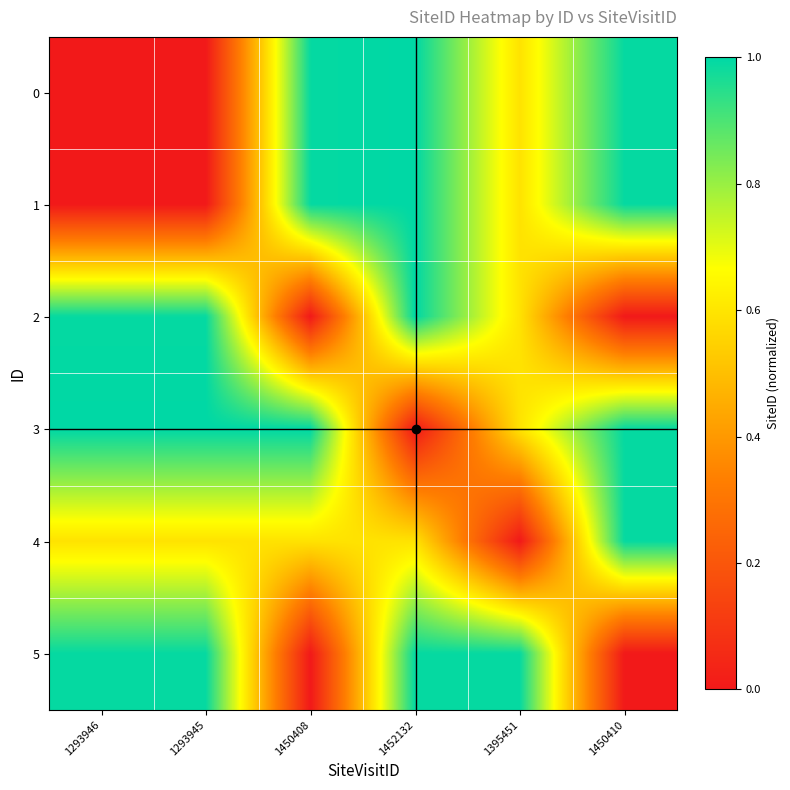

Reading left to right, extract all data points from this chart.

0: 1293946=0.0	1293945=0.0	1450408=1.0	1452132=1.0	1395451=0.6	1450410=1.0
1: 1293946=0.0	1293945=0.0	1450408=1.0	1452132=1.0	1395451=0.6	1450410=1.0
2: 1293946=1.0	1293945=1.0	1450408=0.0	1452132=1.0	1395451=0.6	1450410=0.0
3: 1293946=1.0	1293945=1.0	1450408=1.0	1452132=0.0	1395451=0.6	1450410=1.0
4: 1293946=0.6	1293945=0.6	1450408=0.6	1452132=0.6	1395451=0.0	1450410=1.0
5: 1293946=1.0	1293945=1.0	1450408=0.0	1452132=1.0	1395451=1.0	1450410=0.0